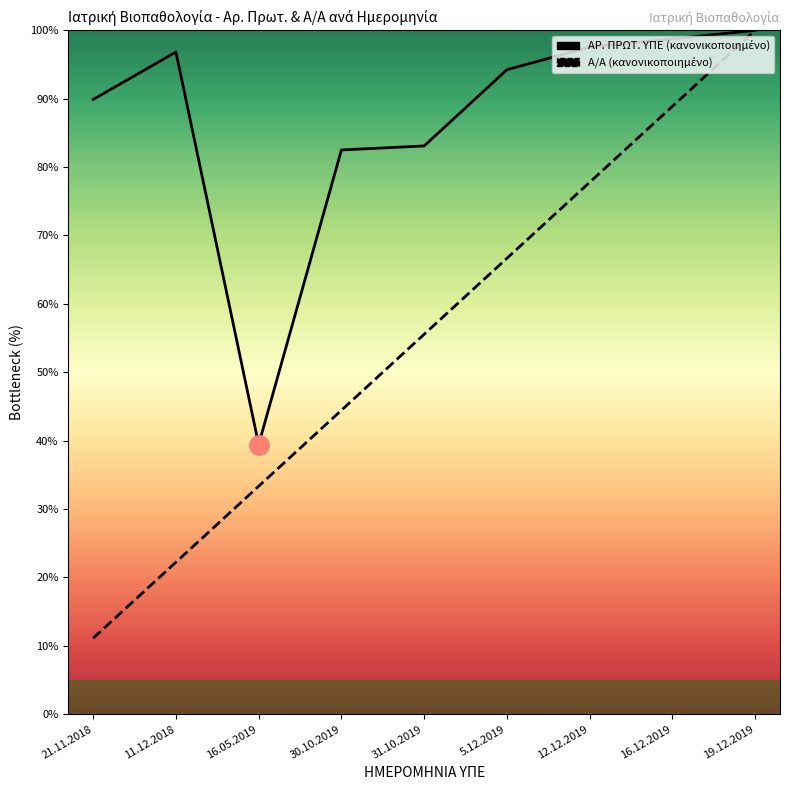

Is it true that ΑΡ. ΠΡΩΤ. ΥΠΕ equals 21.0 at 31.10.2019?

False